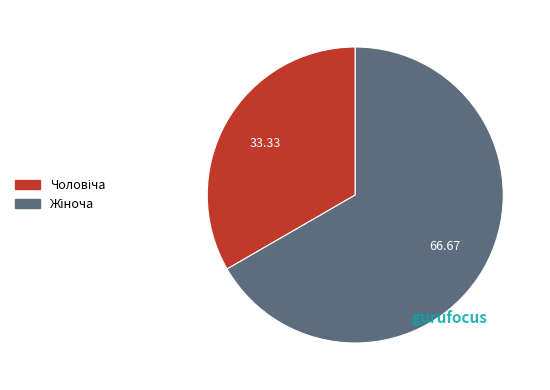

Does any single category account for the majority?

Yes